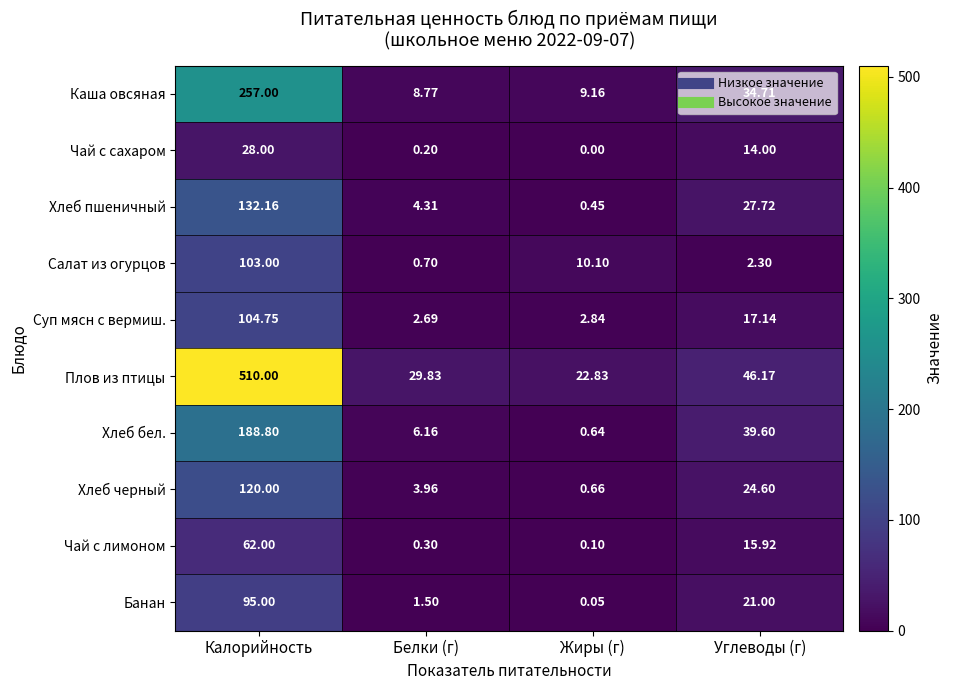

At how many categories does at least one series exceed 308?

1